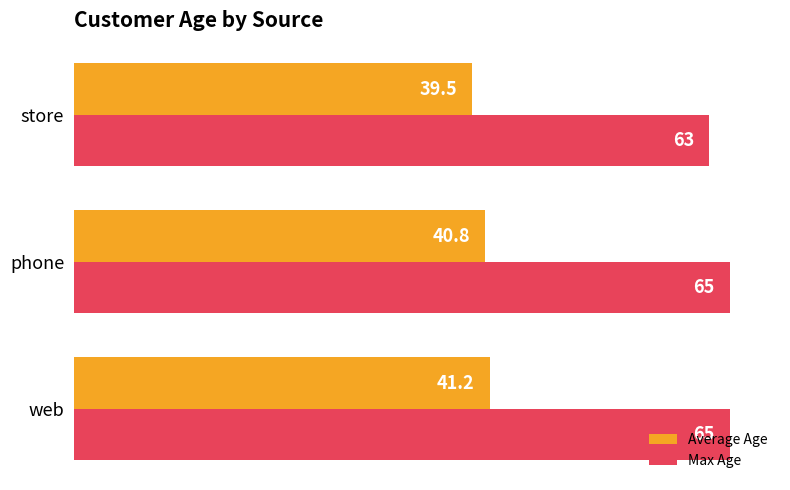

Rank the series by their maximum value, from lowest to highest.

Average Age, Max Age